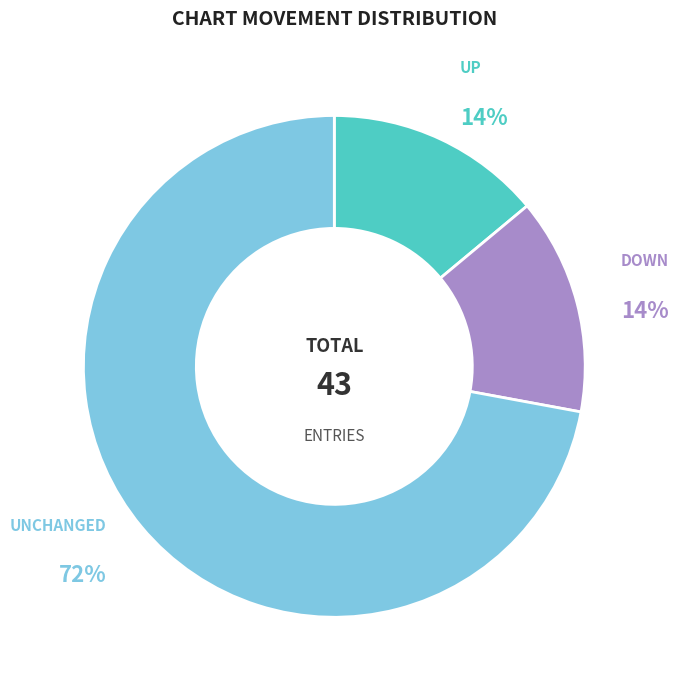

Which slice is the largest?

UNCHANGED